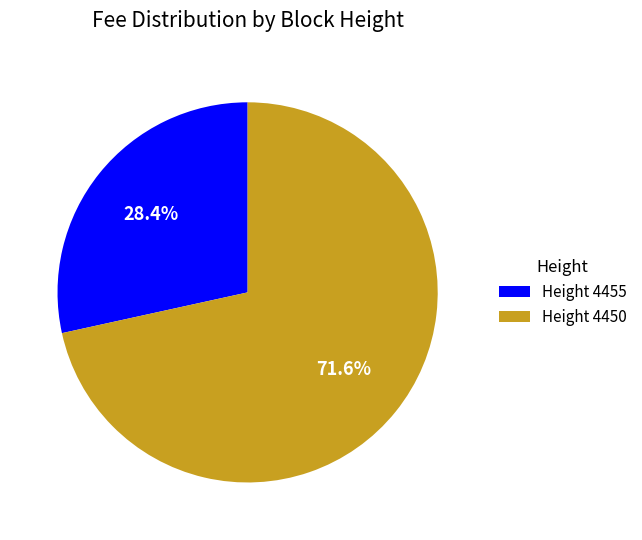

To the nearest percent, what is the difference between the largest and smallest slice percentages?

43%